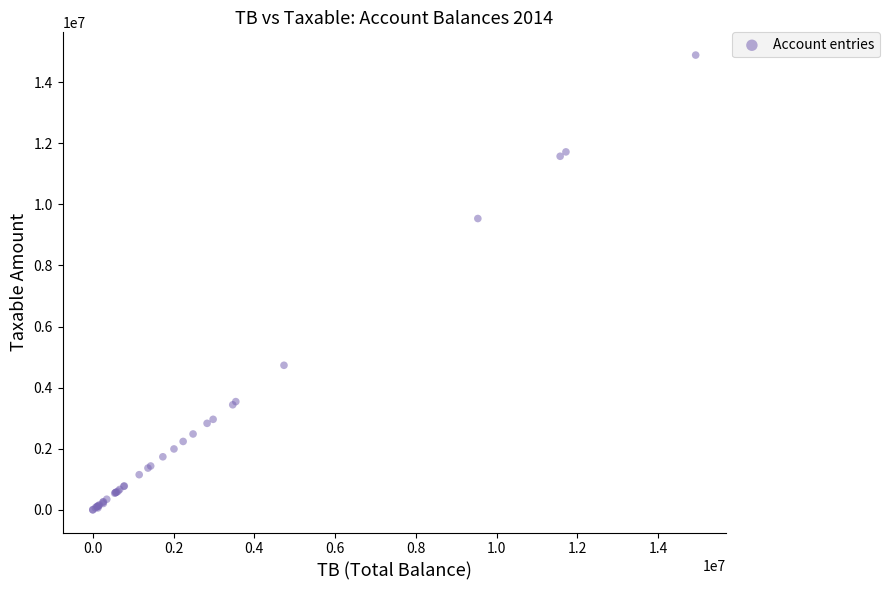

What Y value in the scatter plot is closest to 7443929?

9536057.6